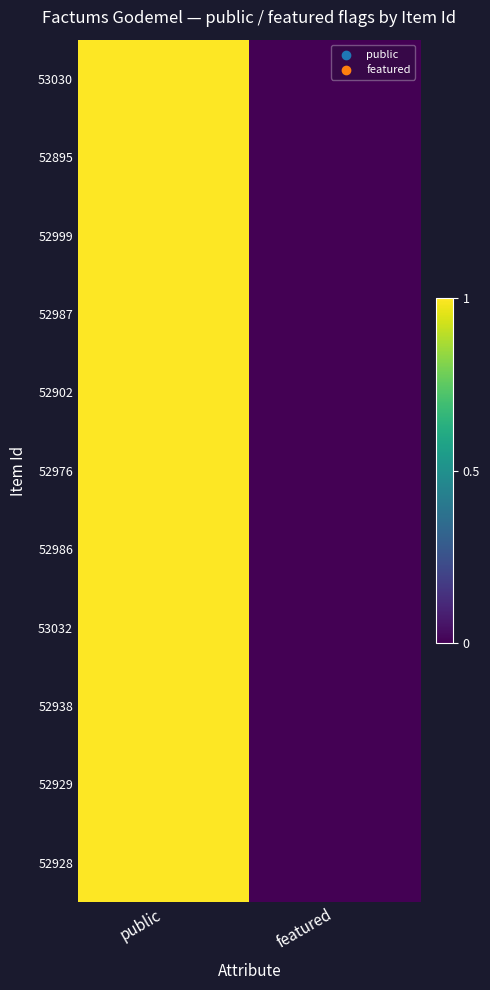

At featured, list the series in order from largest to smallest.

53030, 52895, 52999, 52987, 52902, 52976, 52986, 53032, 52938, 52929, 52928